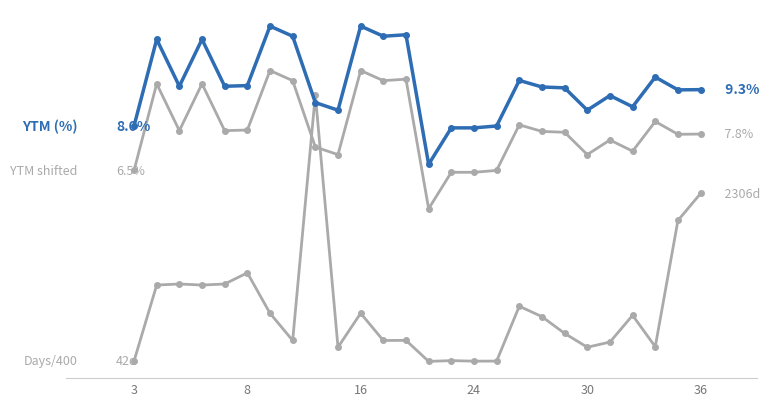

Is this an area chart (filled region under the line)?

No